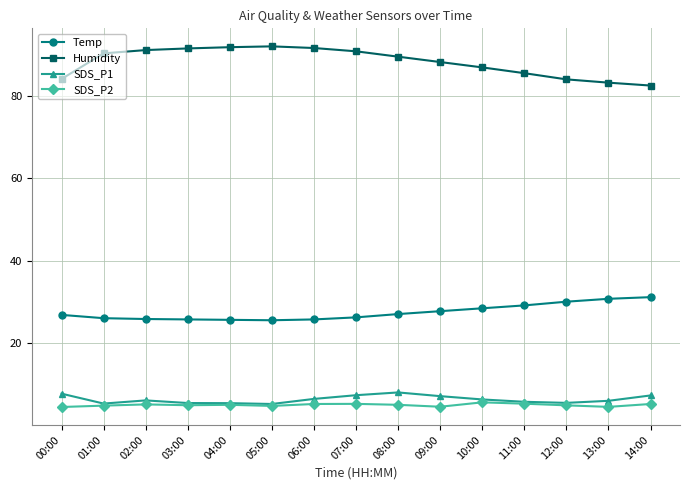

What is the spread (max minus min) of values at 11:00?

80.1